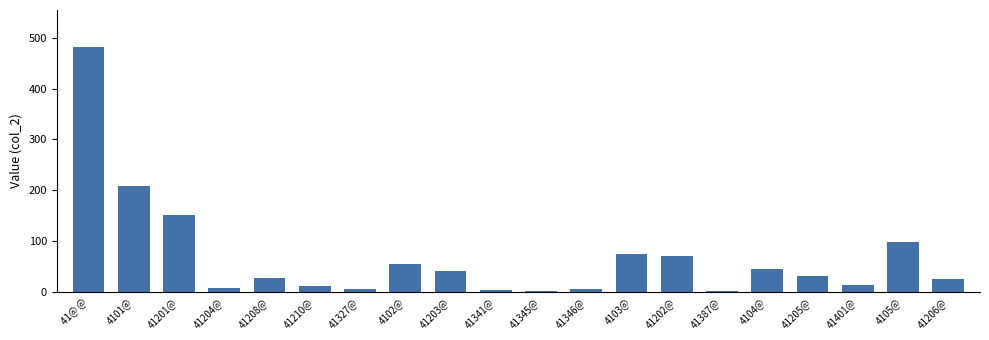

The value at 4104@ is 19. True or false?

False